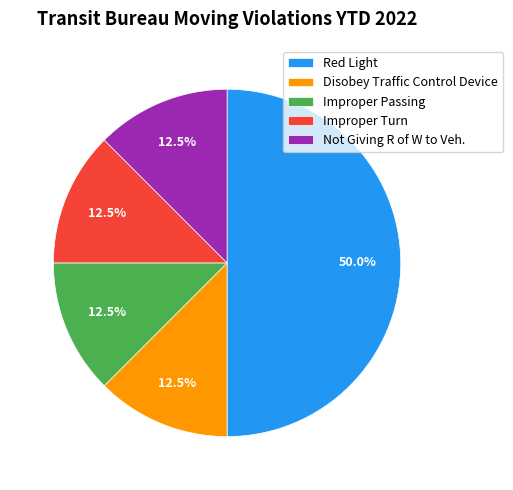

Does Improper Passing represent more than half of the total?

No